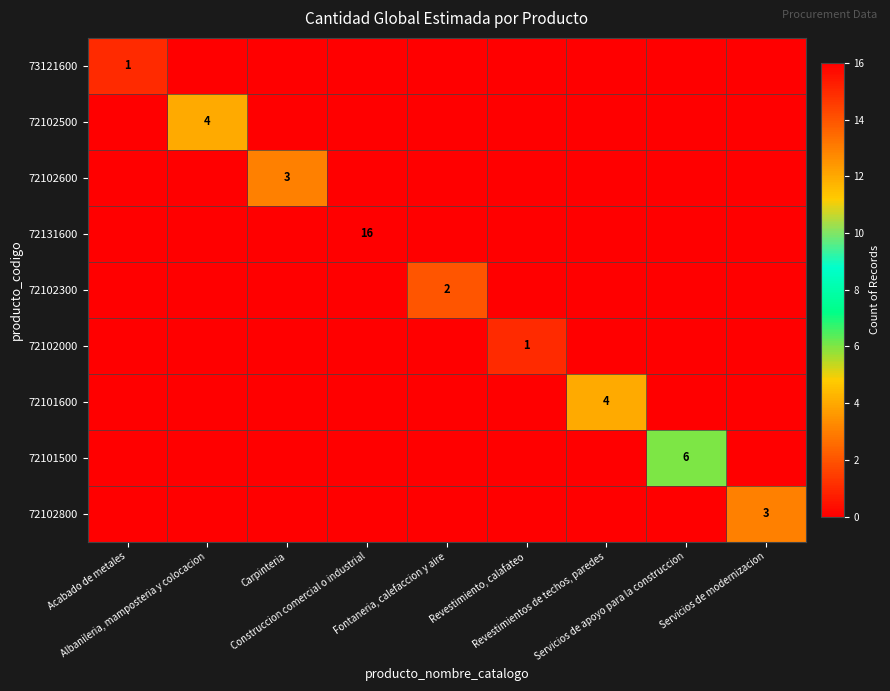

Is it true that 72102800 equals 3 at Servicios de modernizacion?

True